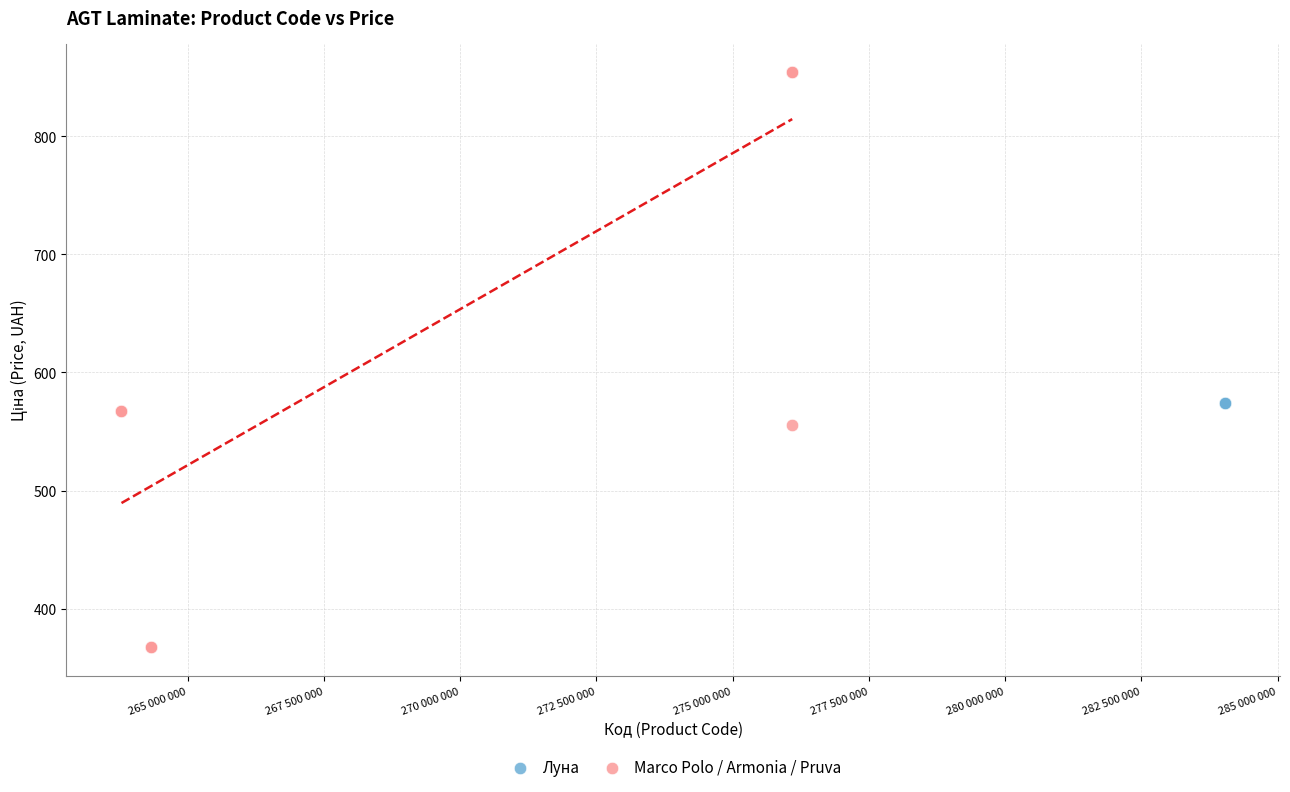

Which series reaches the minimum Y coordinate?

Marco Polo / Armonia / Pruva